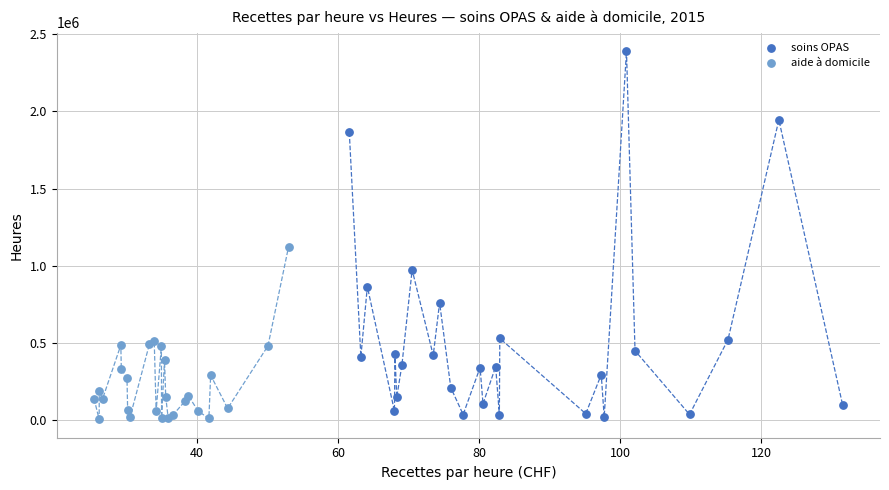

What are all the series names shown in the legend?

soins OPAS, aide à domicile